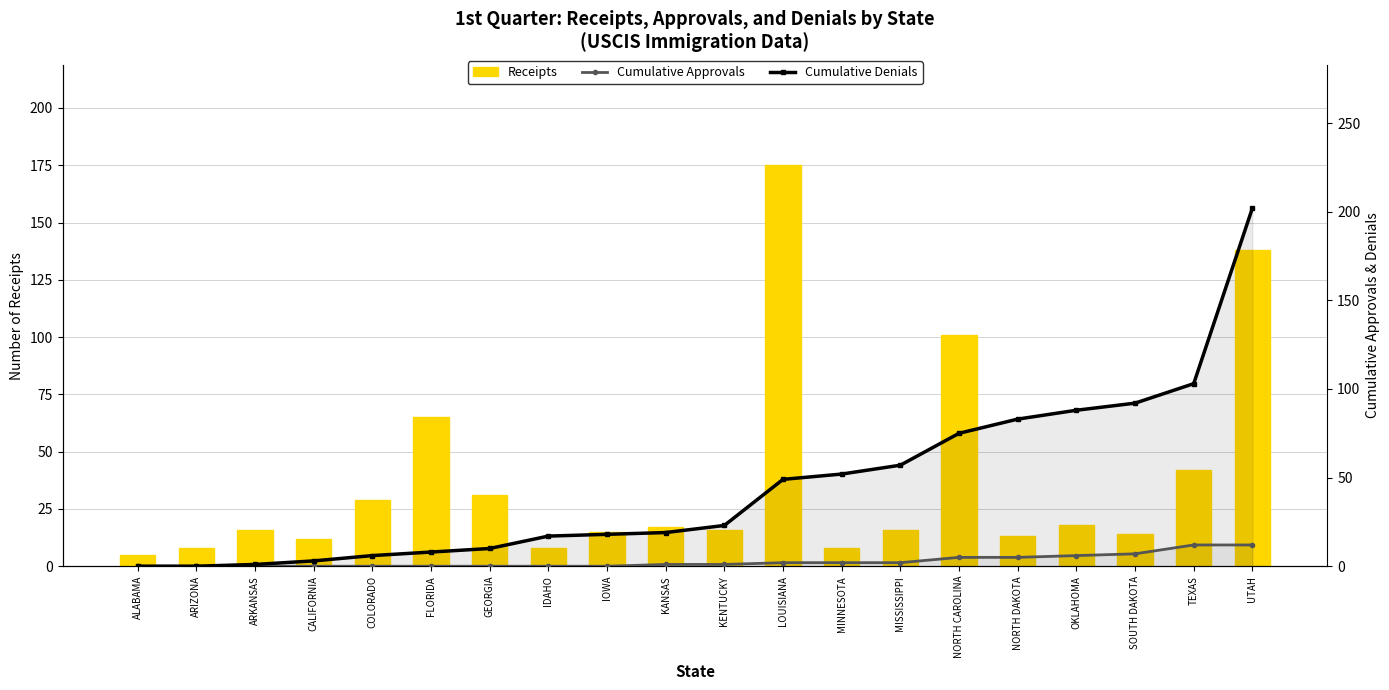

Which series has the largest total across all categories?

Cumulative Denials